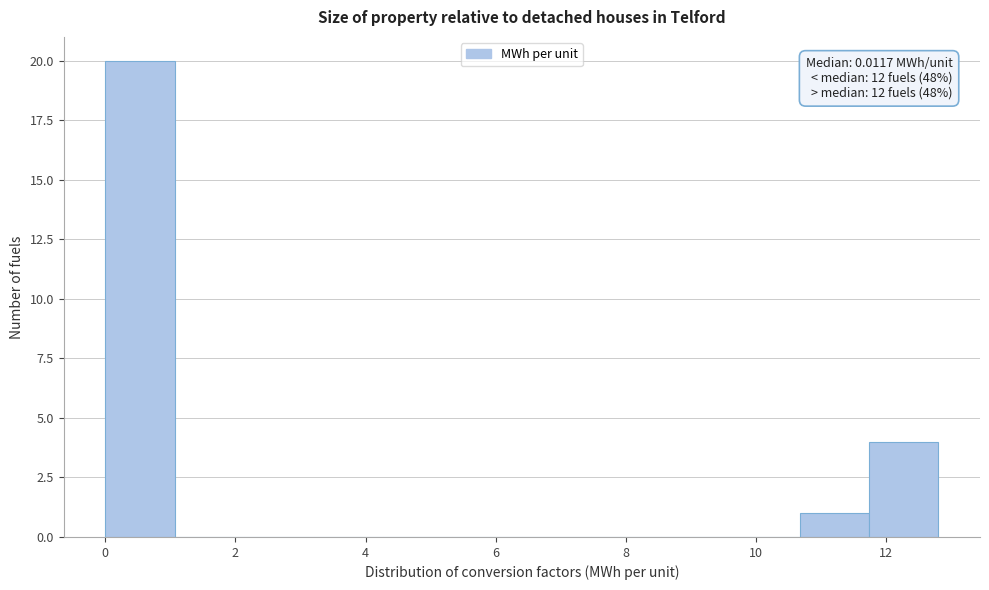

Over which range of the x-axis is the bar tallest?

0.0 to 1.0